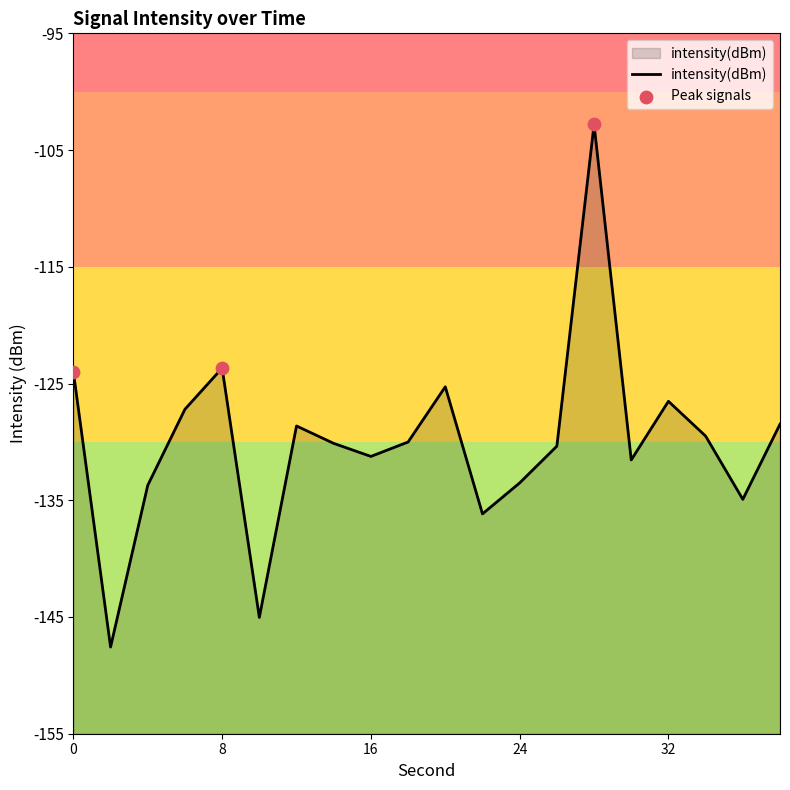

What is the change in value from 12 to 28?

+25.8